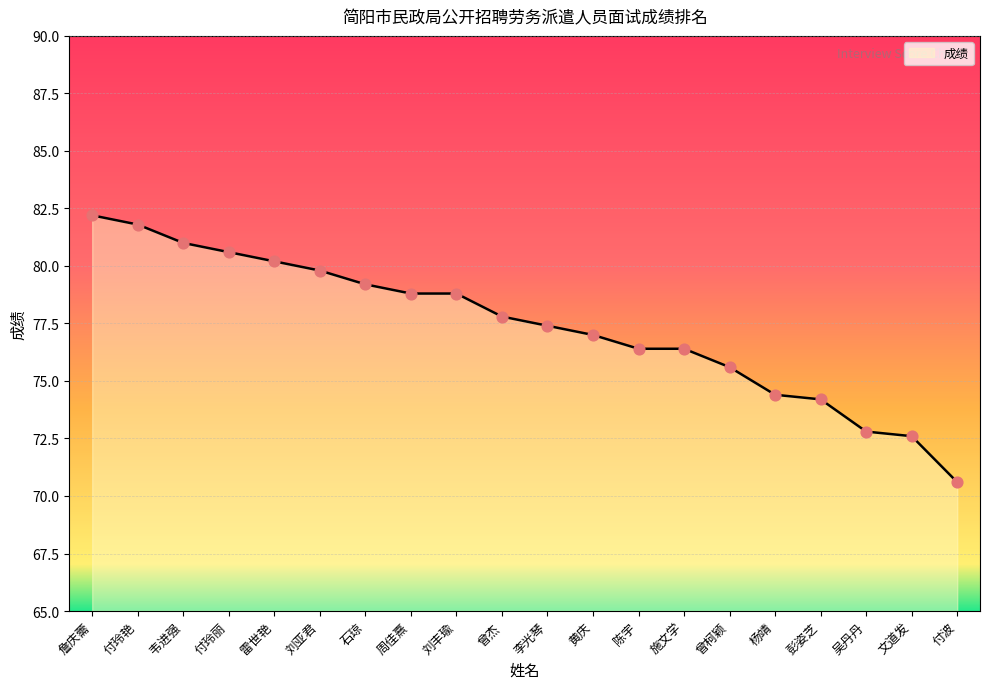

Approximately how many times larger is the value at 付玲丽 compared to 彭姿芝?

1.1